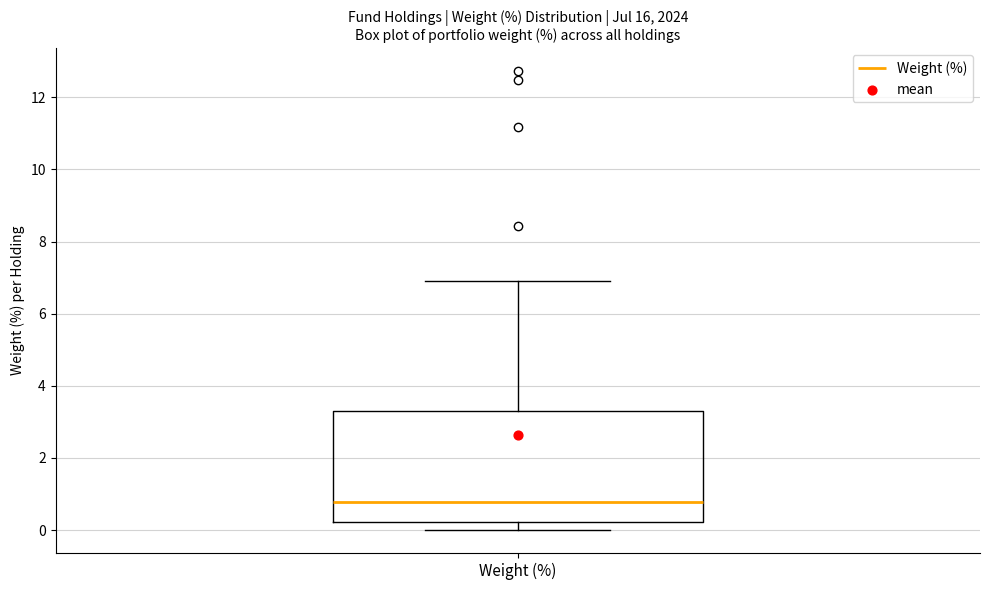

Transcribe this box plot: give where the median line is, the range the box spans, and where the two whiskers end, as read against the y-axis. The values are not printed on the chart, so give them approximately, as read against the axis.

median 0.8, box 0.2 to 3.4, whiskers 0.0 to 7.0